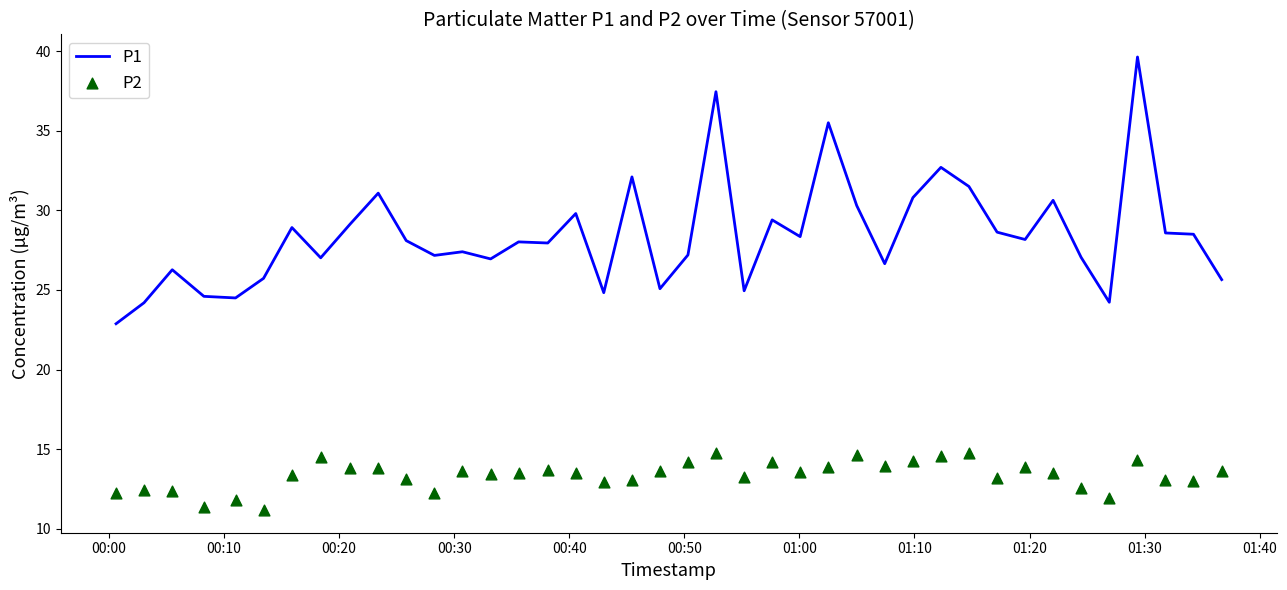

Which series reaches the minimum Y coordinate?

P2